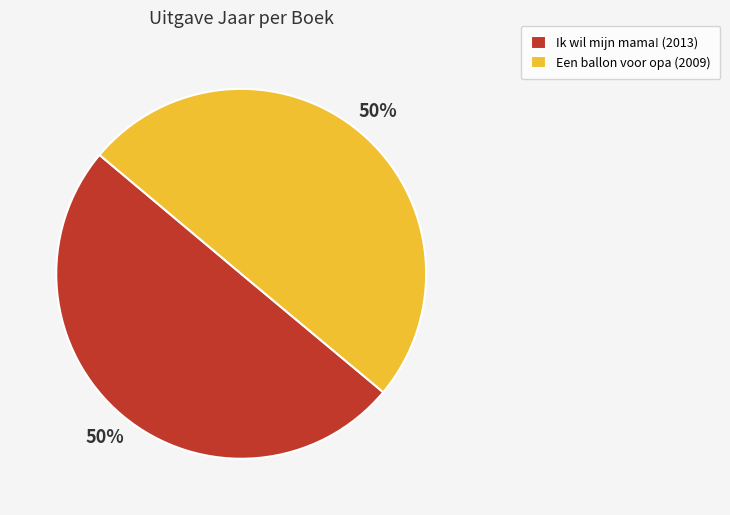

Do Ik wil mijn mama! (2013) and Een ballon voor opa (2009) together represent more than half of the pie?

Yes